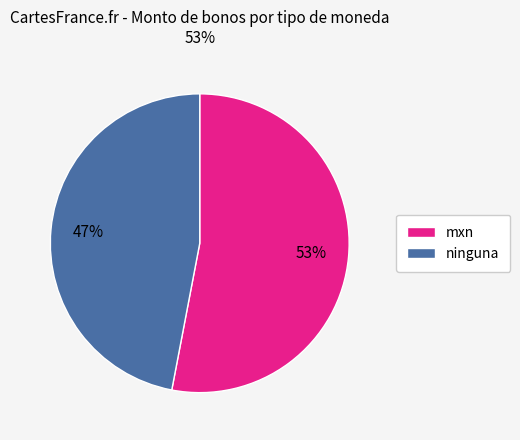

Rank the categories by value from highest to lowest.

mxn, ninguna